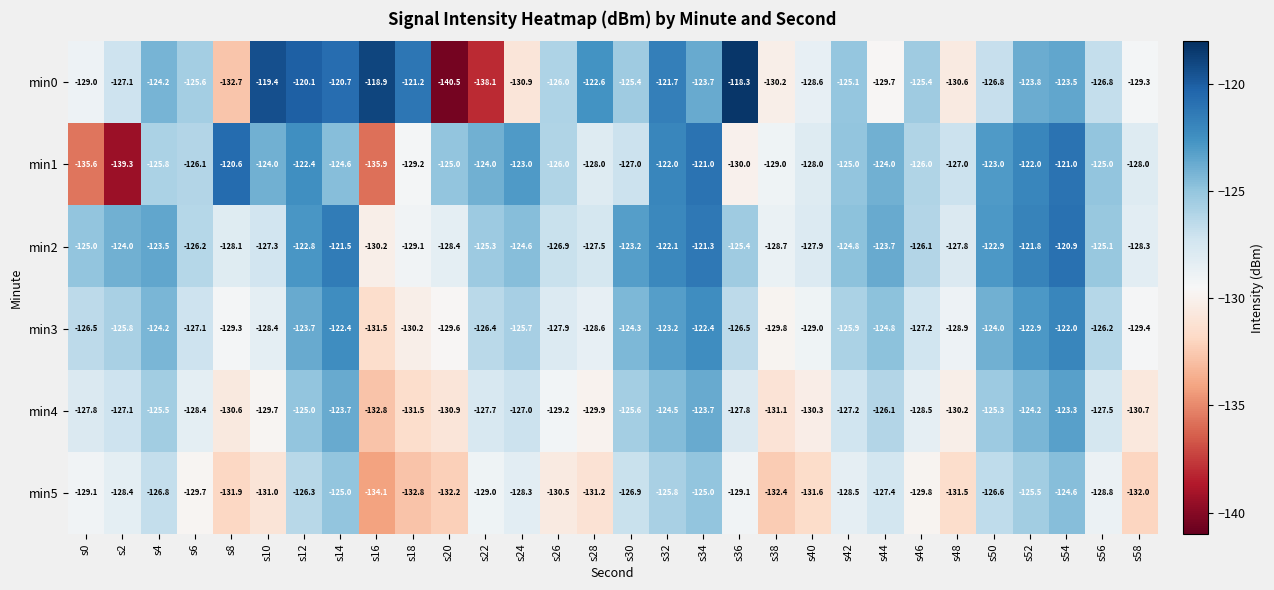

True or false: min4 has a value of -131.5 at s18.

True